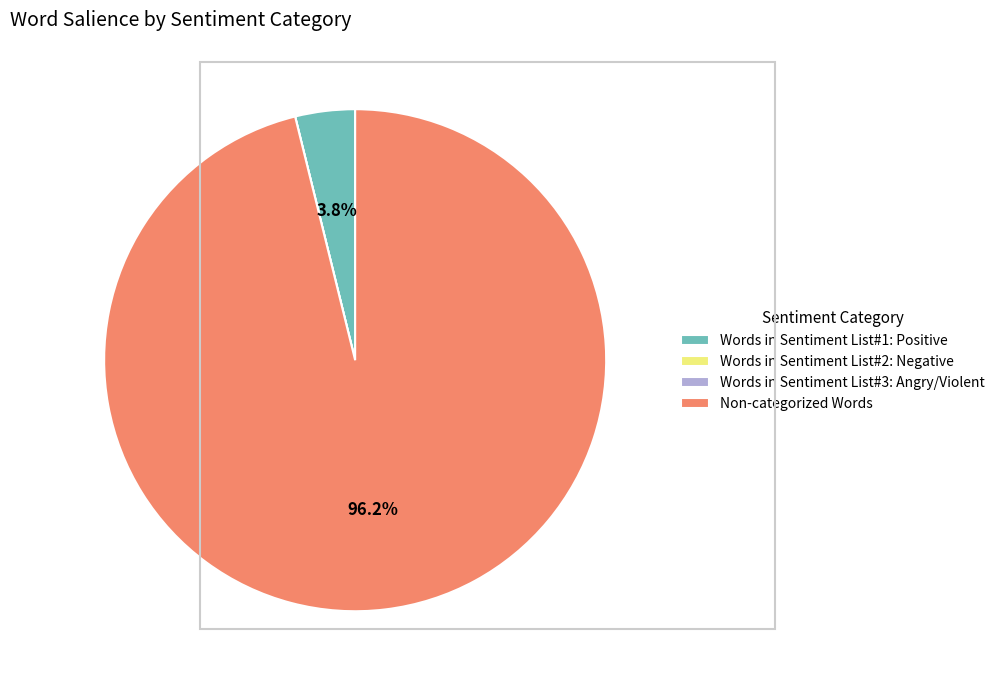

Combined, what portion of the pie is Non-categorized Words and Words in Sentiment List#1: Positive?

100.0%